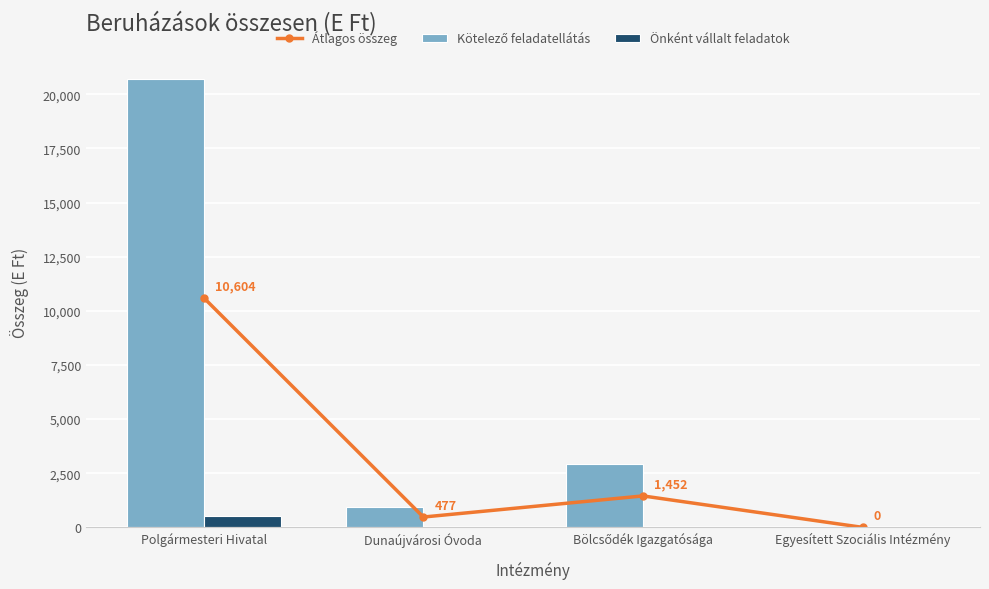

Which series has the largest total across all categories?

Kötelező feladatellátás